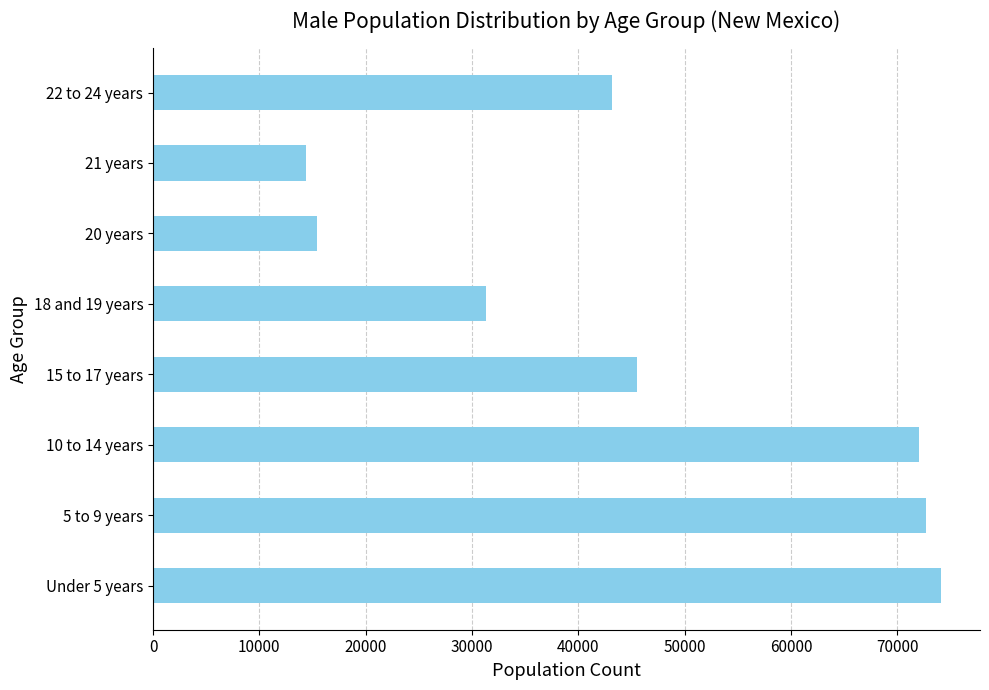

Which has a higher value, Under 5 years or 18 and 19 years?

Under 5 years